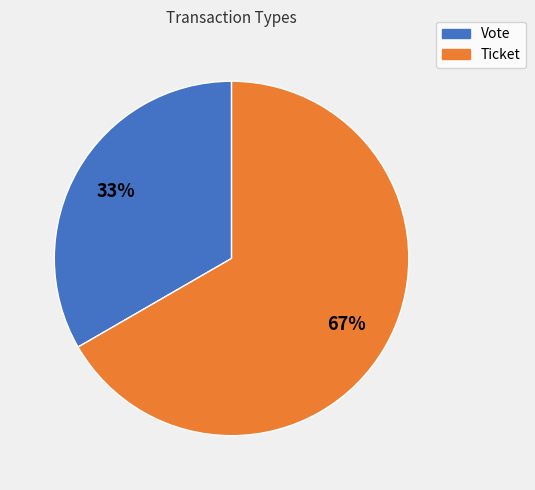

What is the ratio of the value at Ticket to the value at Vote?

2.0